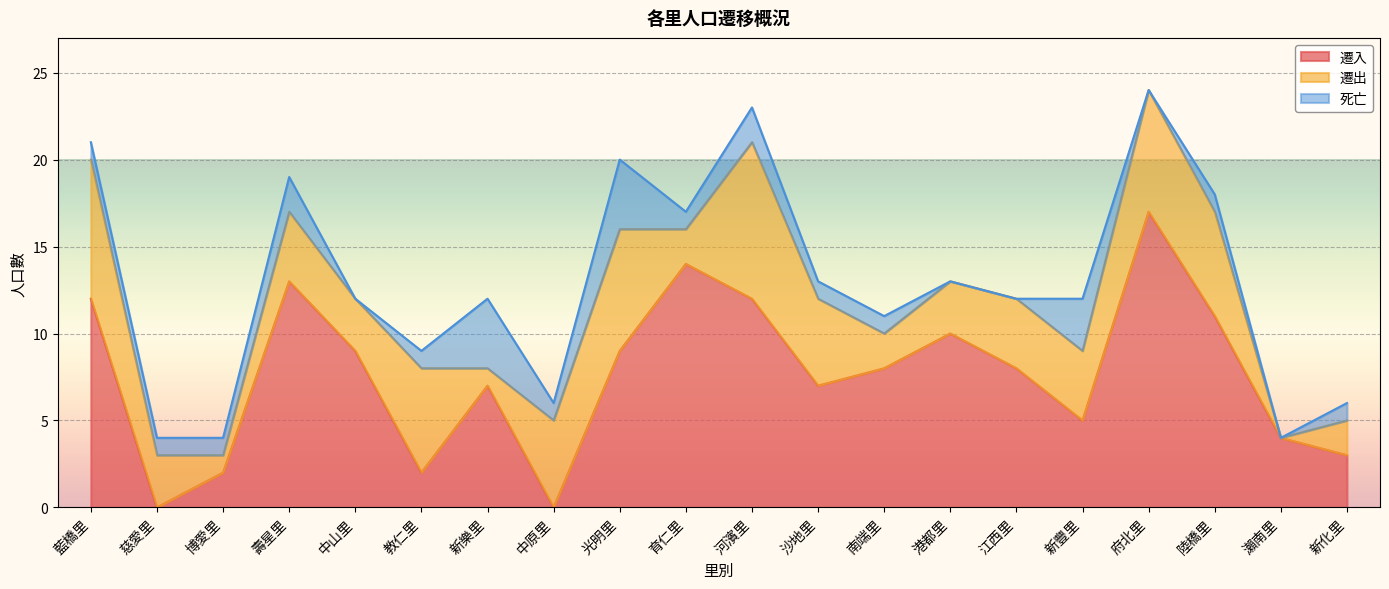

What is the difference between the maximum and minimum values in the 遷出 series?

9